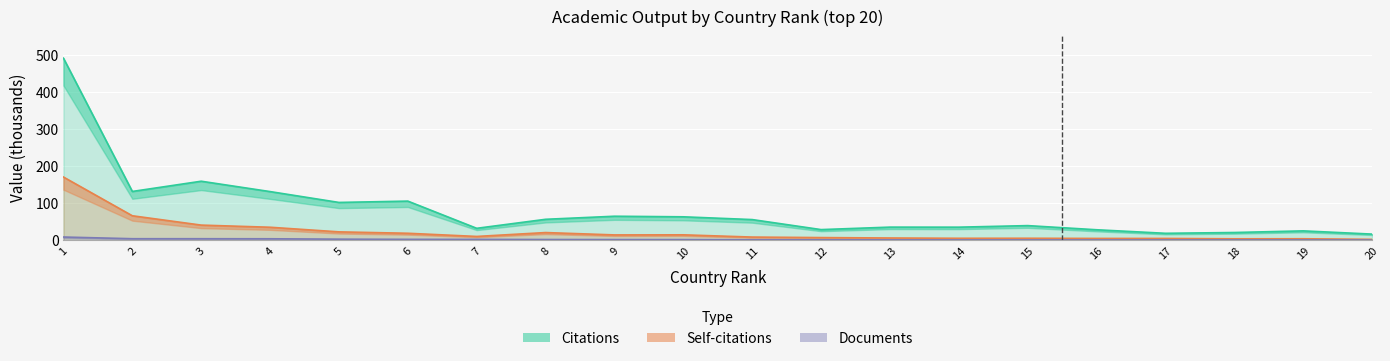

True or false: Citations and Self-citations cross at least once.

False